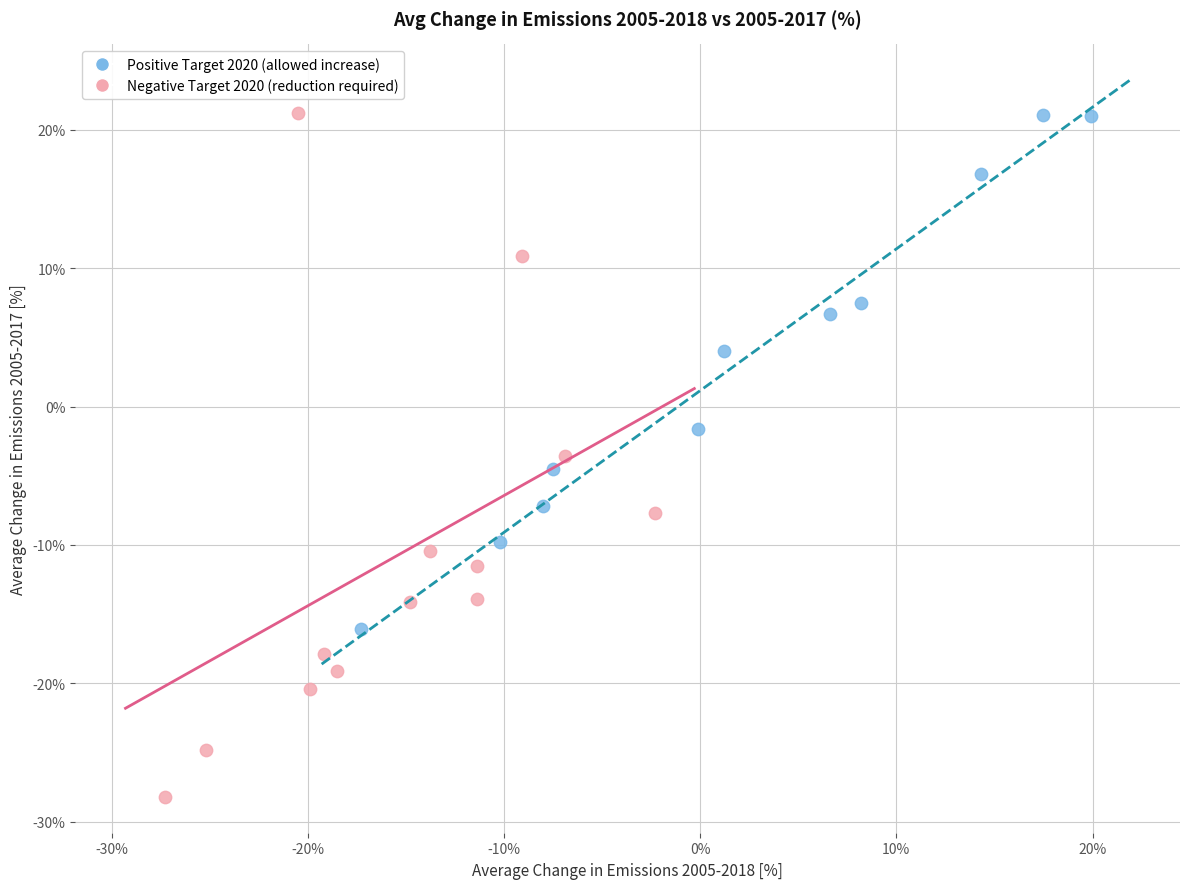

Which series contains the lowest Y value?

Negative Target 2020 (reduction required)